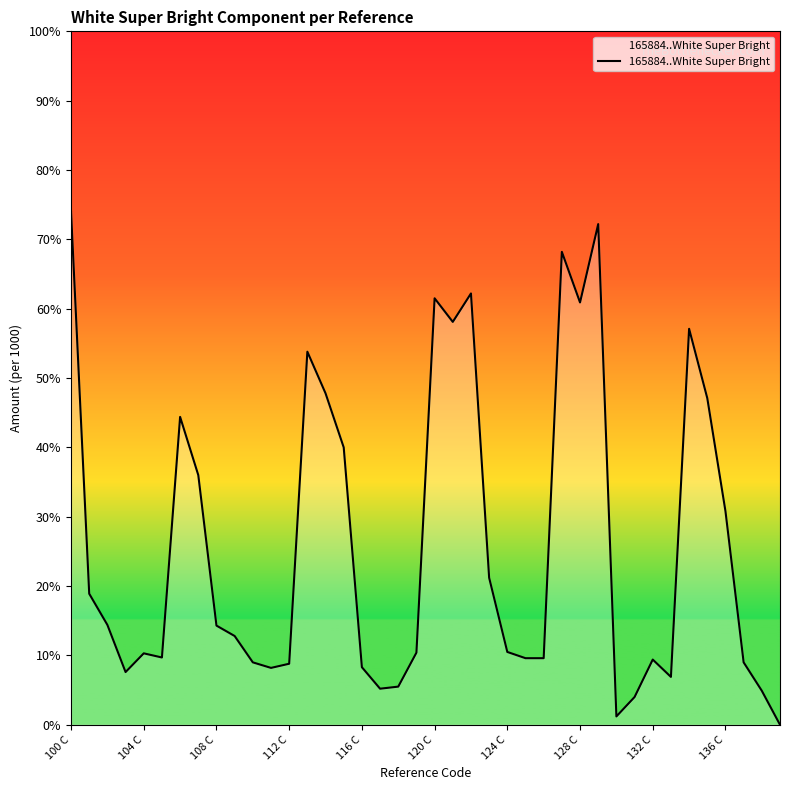

True or false: the data has more than 2 interior local peaks.

True